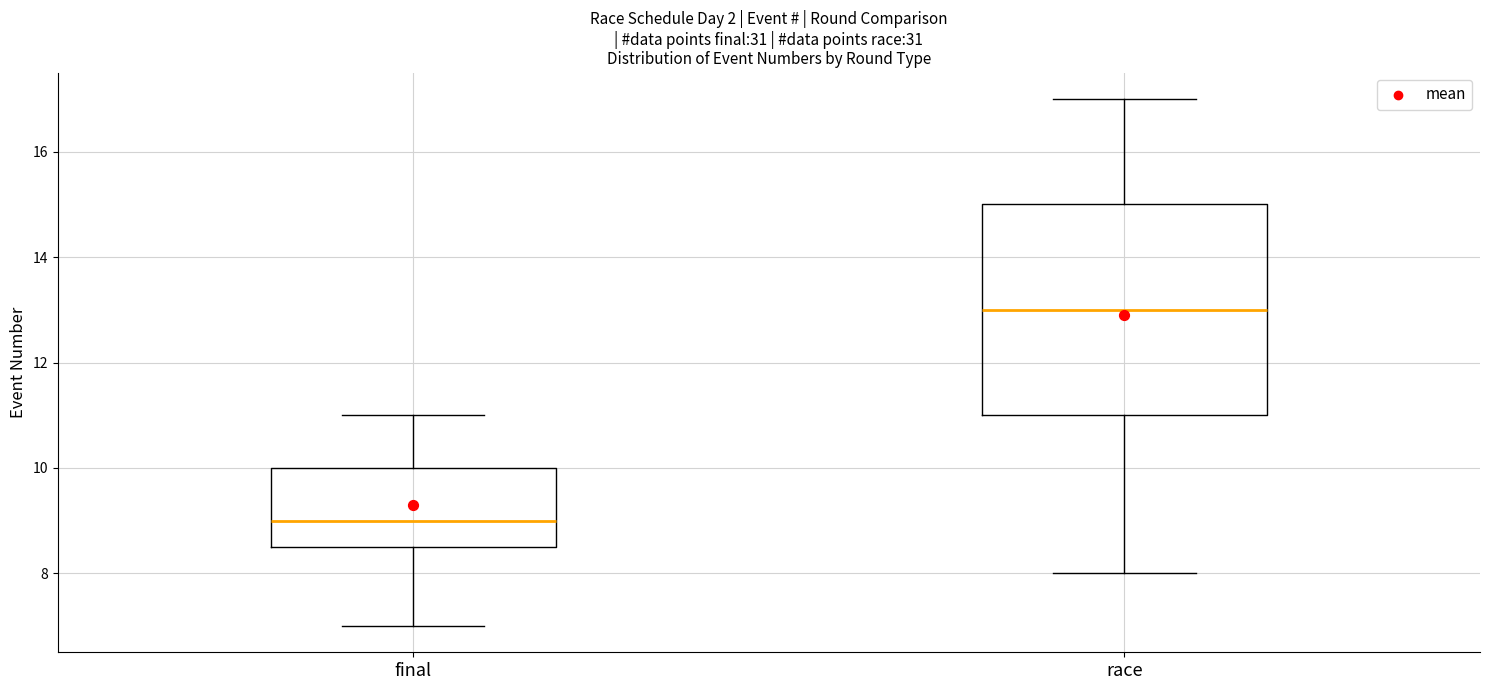

Reading left to right, read every box against the y-axis: the position of its median line, the range the box covers, and the ends of its whiskers. The values are not printed on the chart, so give them approximately, as read against the axis.

final: median 9.0, box 8.6 to 10.0, whiskers 7.0 to 11.0
race: median 13.0, box 11.0 to 15.0, whiskers 8.0 to 17.0